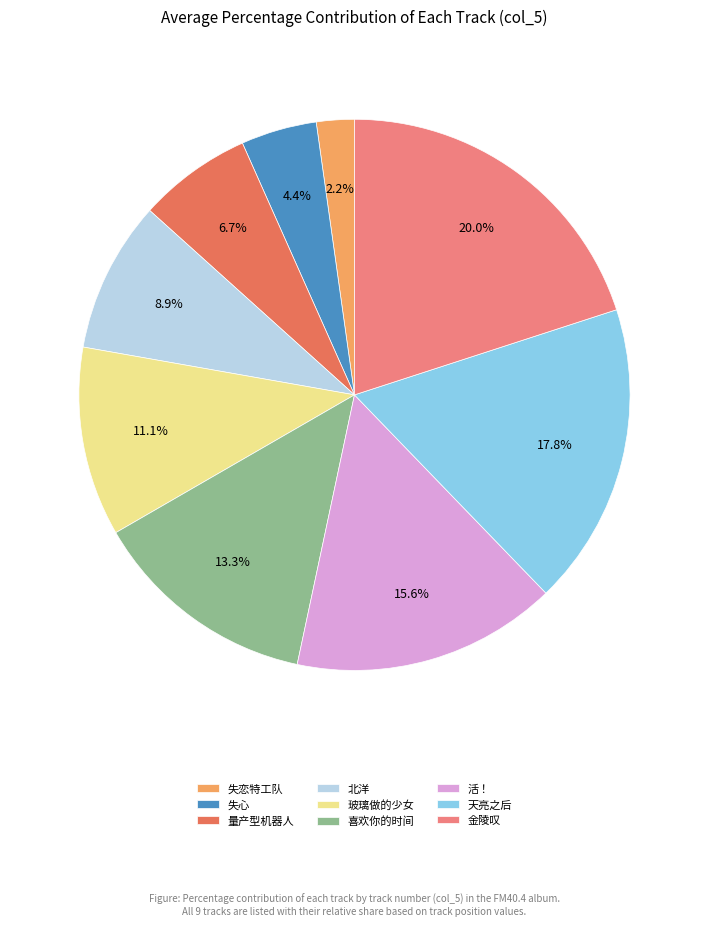

Approximately how many times larger is the value at 量产型机器人 compared to 喜欢你的时间?

0.5